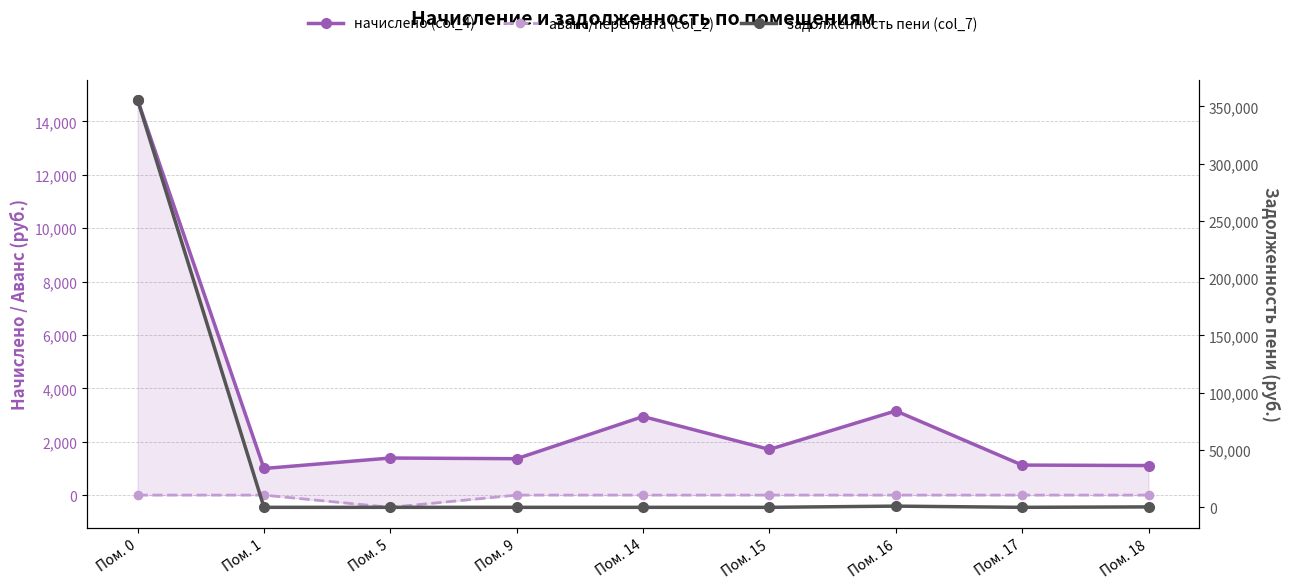

Reading right to left, transcribe all the data shown in this chart.

начислено (col_4): 1107.1	1125.5	3156.4	1712.0	2943.8	1363.7	1389.4	997.1	14807.0
аванс/переплата (col_2): 0.0	0.0	0.0	0.0	0.0	0.0	-458.4	0.0	0.0
задолженность пени (col_7): 369.0	0.0	1052.1	0.0	0.0	0.0	0.0	0.0	355609.7